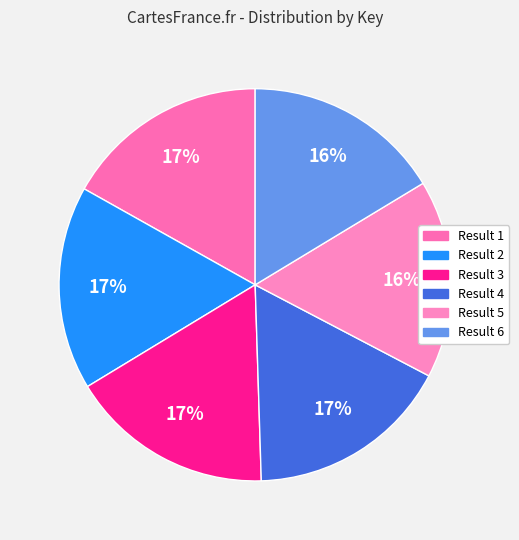

How many segments does this pie chart have?

6